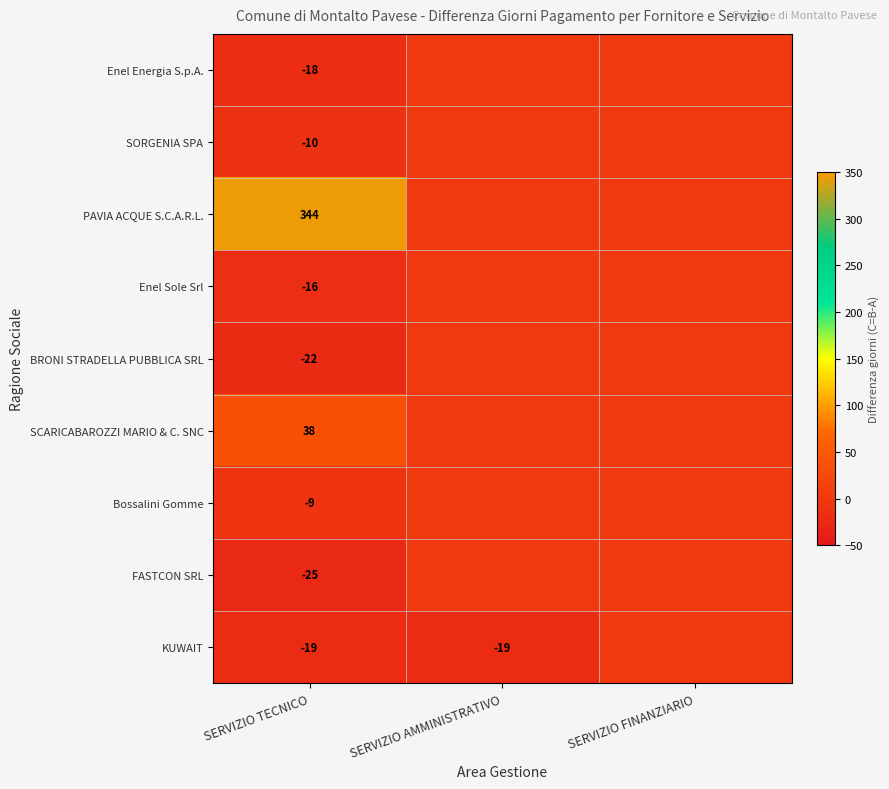

What is the smallest value displayed?

-25